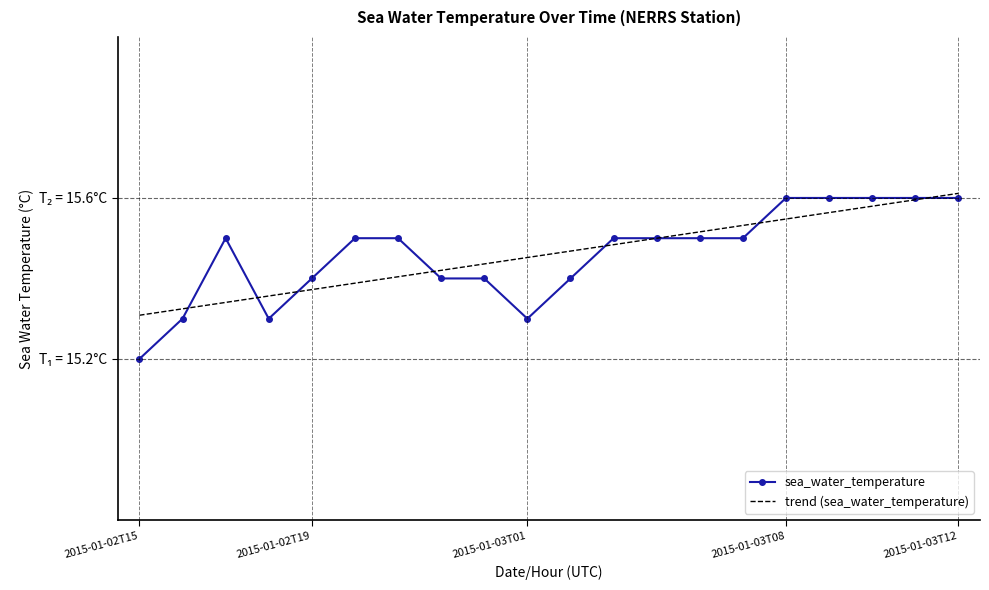

How many intersections are there between trend (sea_water_temperature) and sea_water_temperature?

8